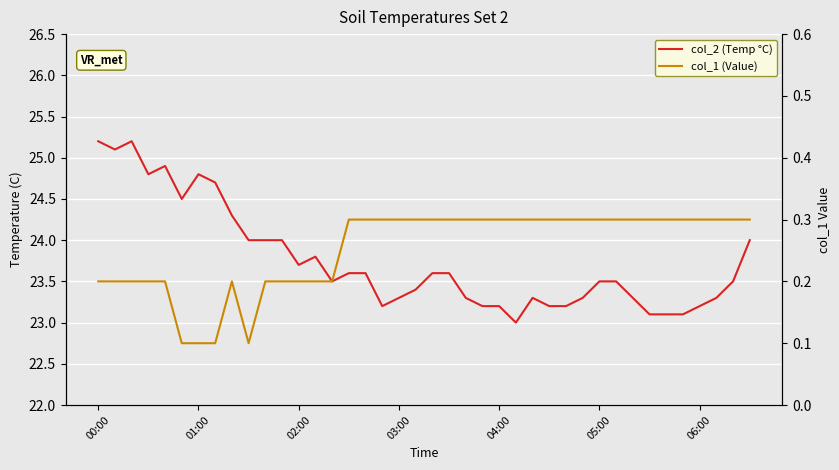

True or false: col_1 (Value) and col_2 (Temp °C) intersect in this chart.

False